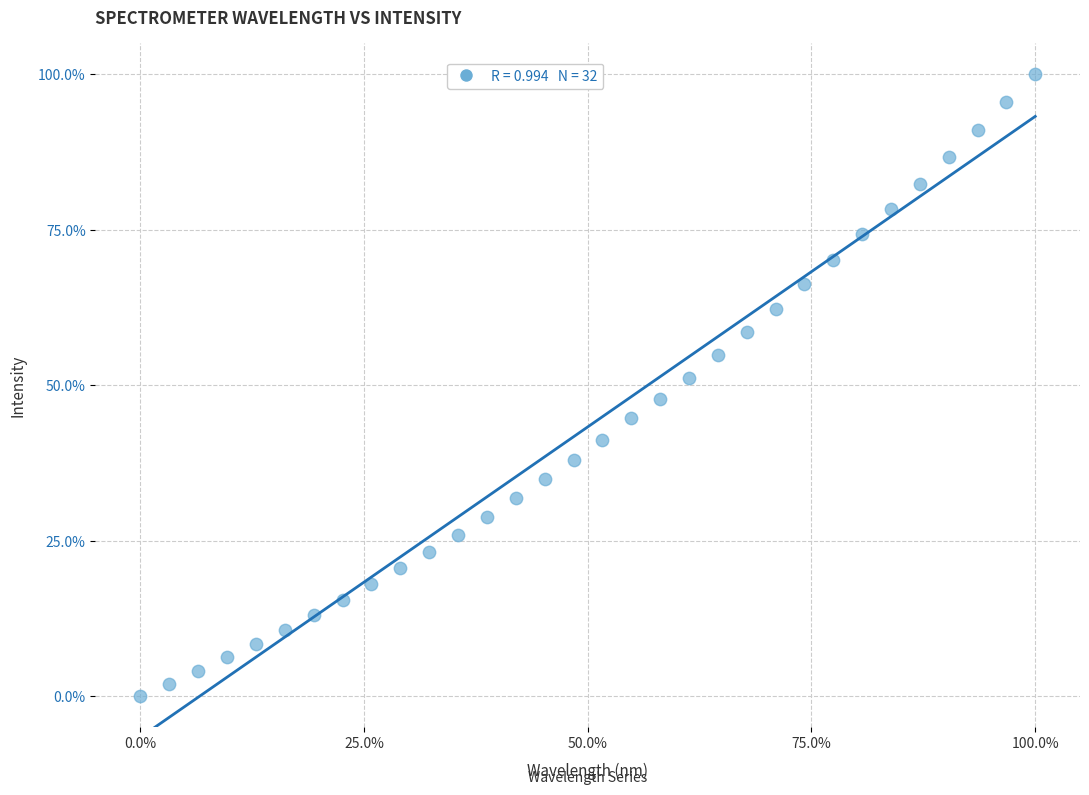

What is the range of X values (max minus min)?

100.0